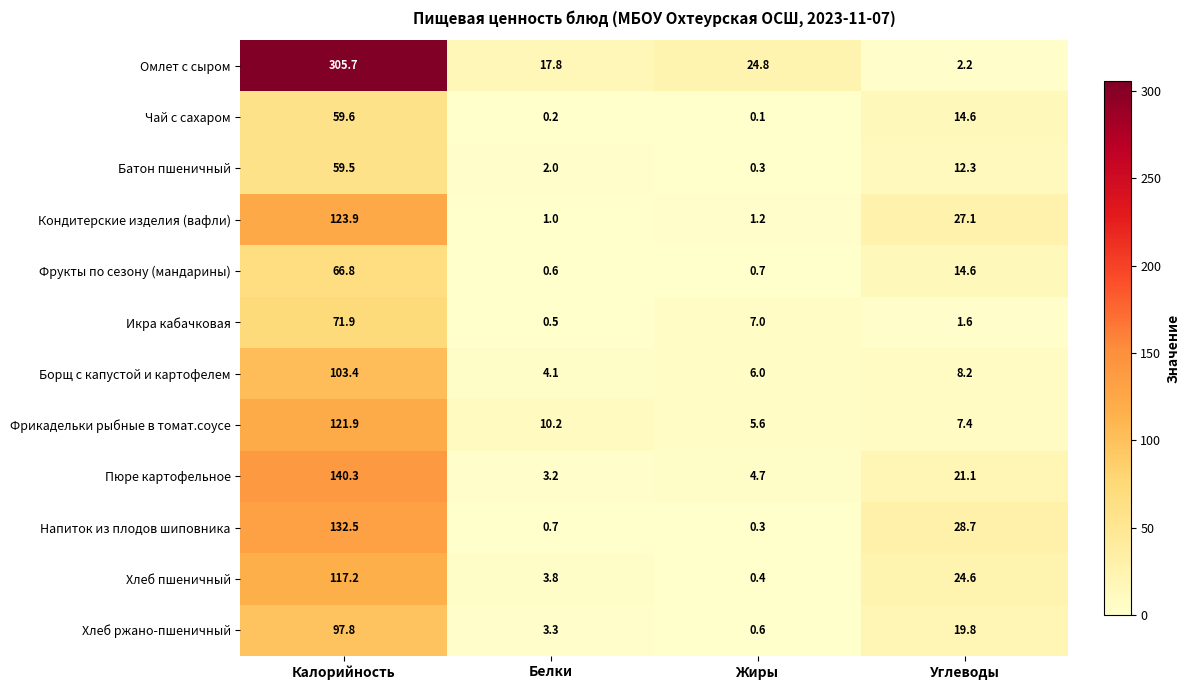

What is the difference between the maximum and minimum values in the Борщ с капустой и картофелем series?

99.3